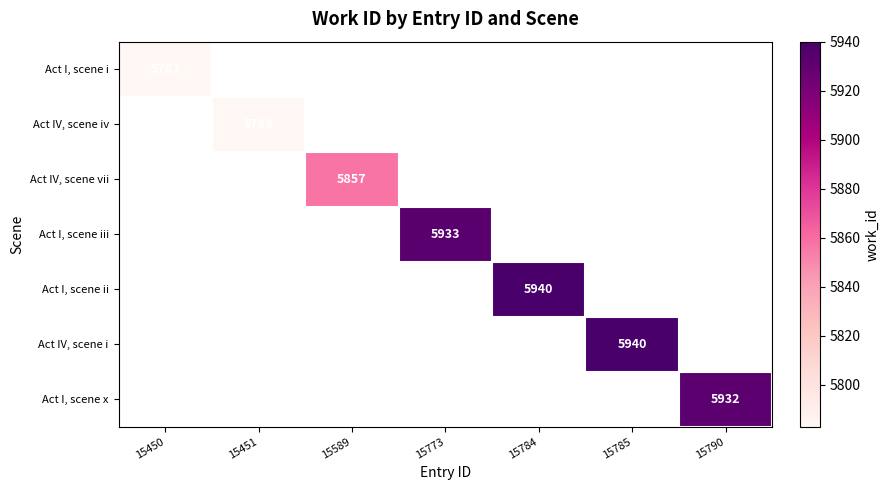

The Act IV, scene iv series shows 10346 at 15451. True or false?

False